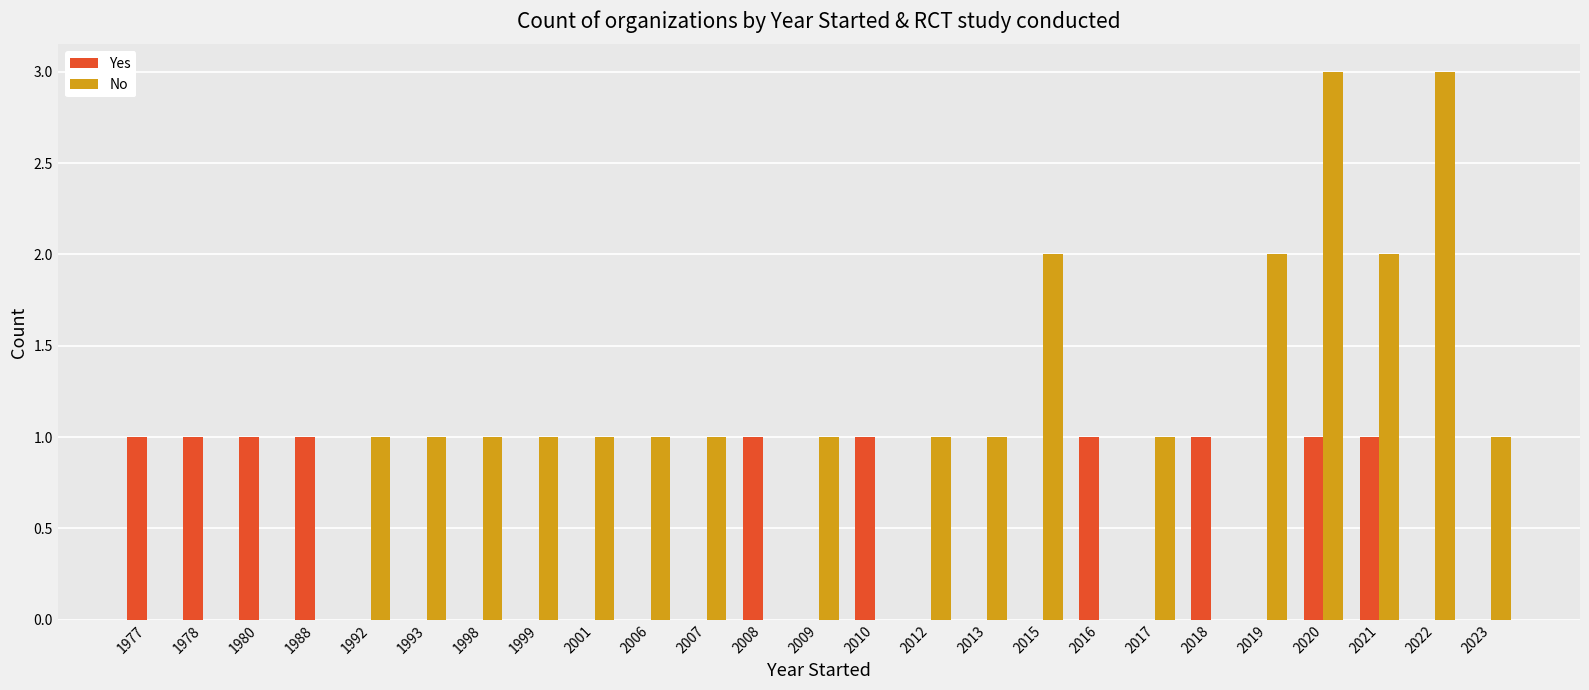

How many groups of bars are there?

25